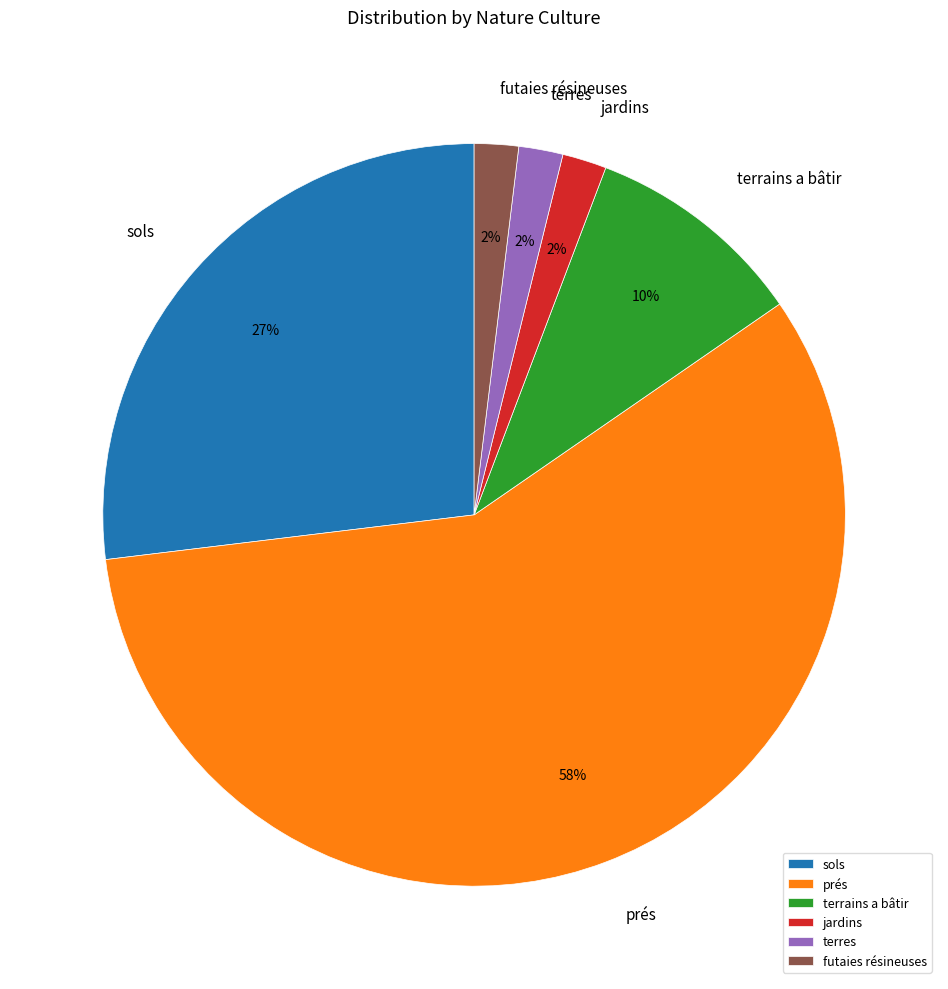

To the nearest percent, what percentage of the pie is terrains a bâtir?

10%